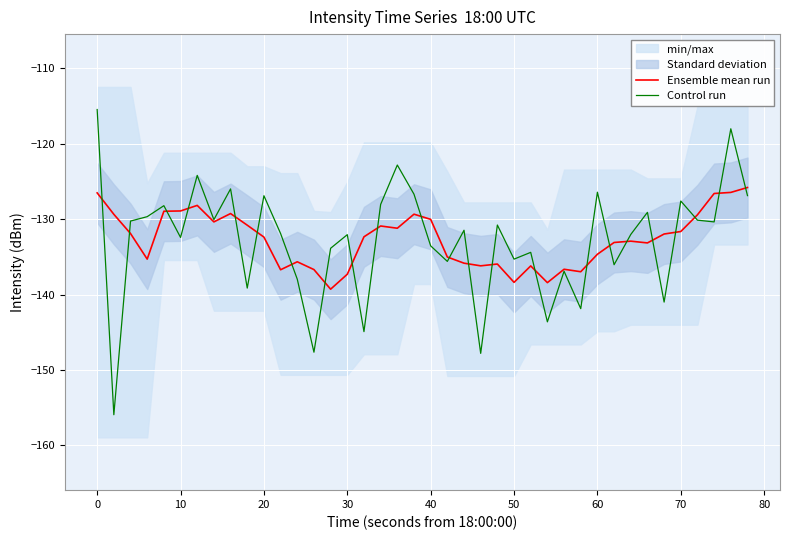

What is the value of the Control run point at the 3rd from the left?

-130.3